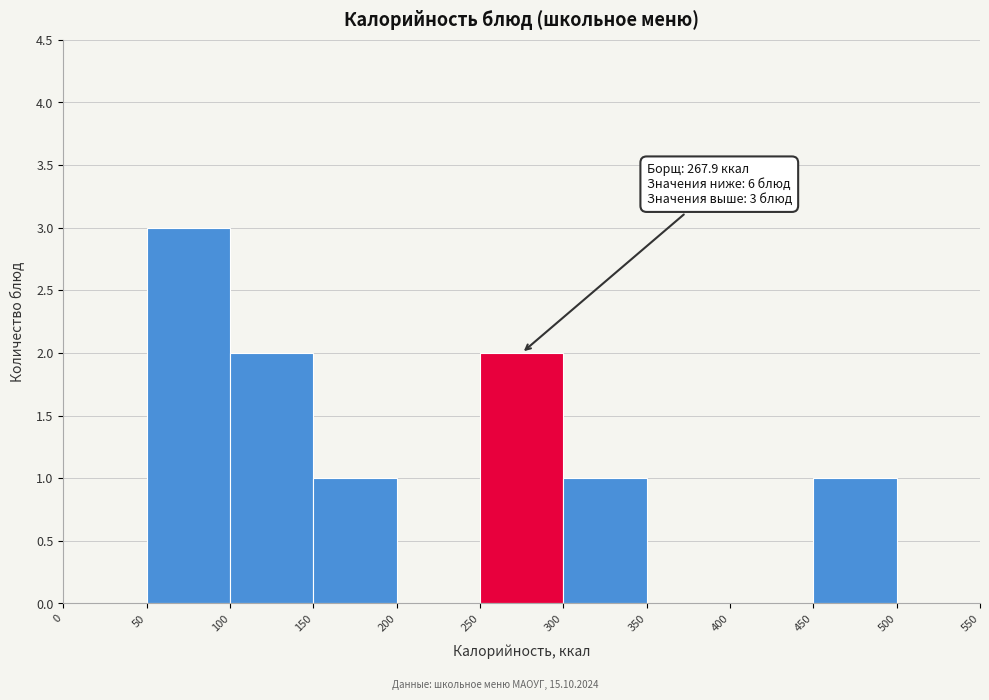

Which range on the x-axis has the tallest bar?

50 to 100